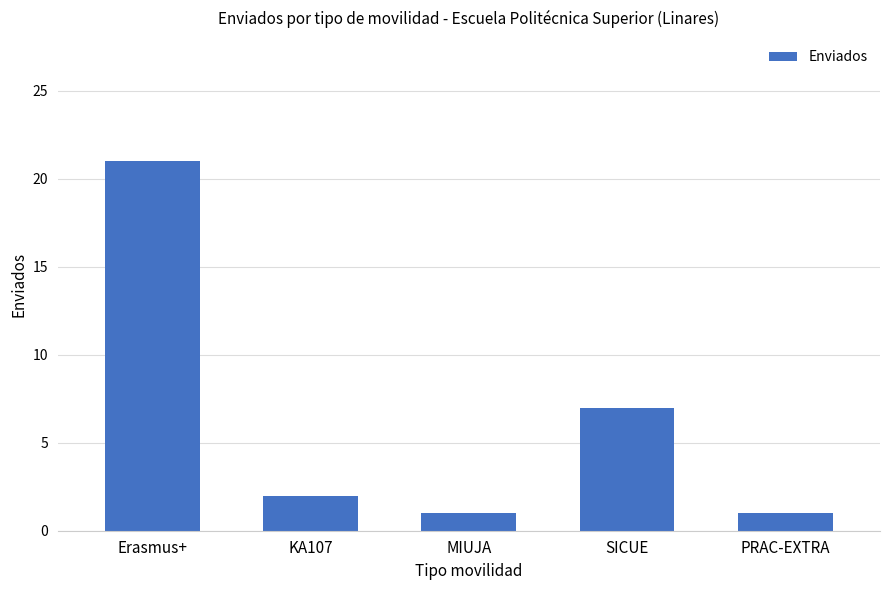

What is the label of the 3rd bar from the left?

MIUJA